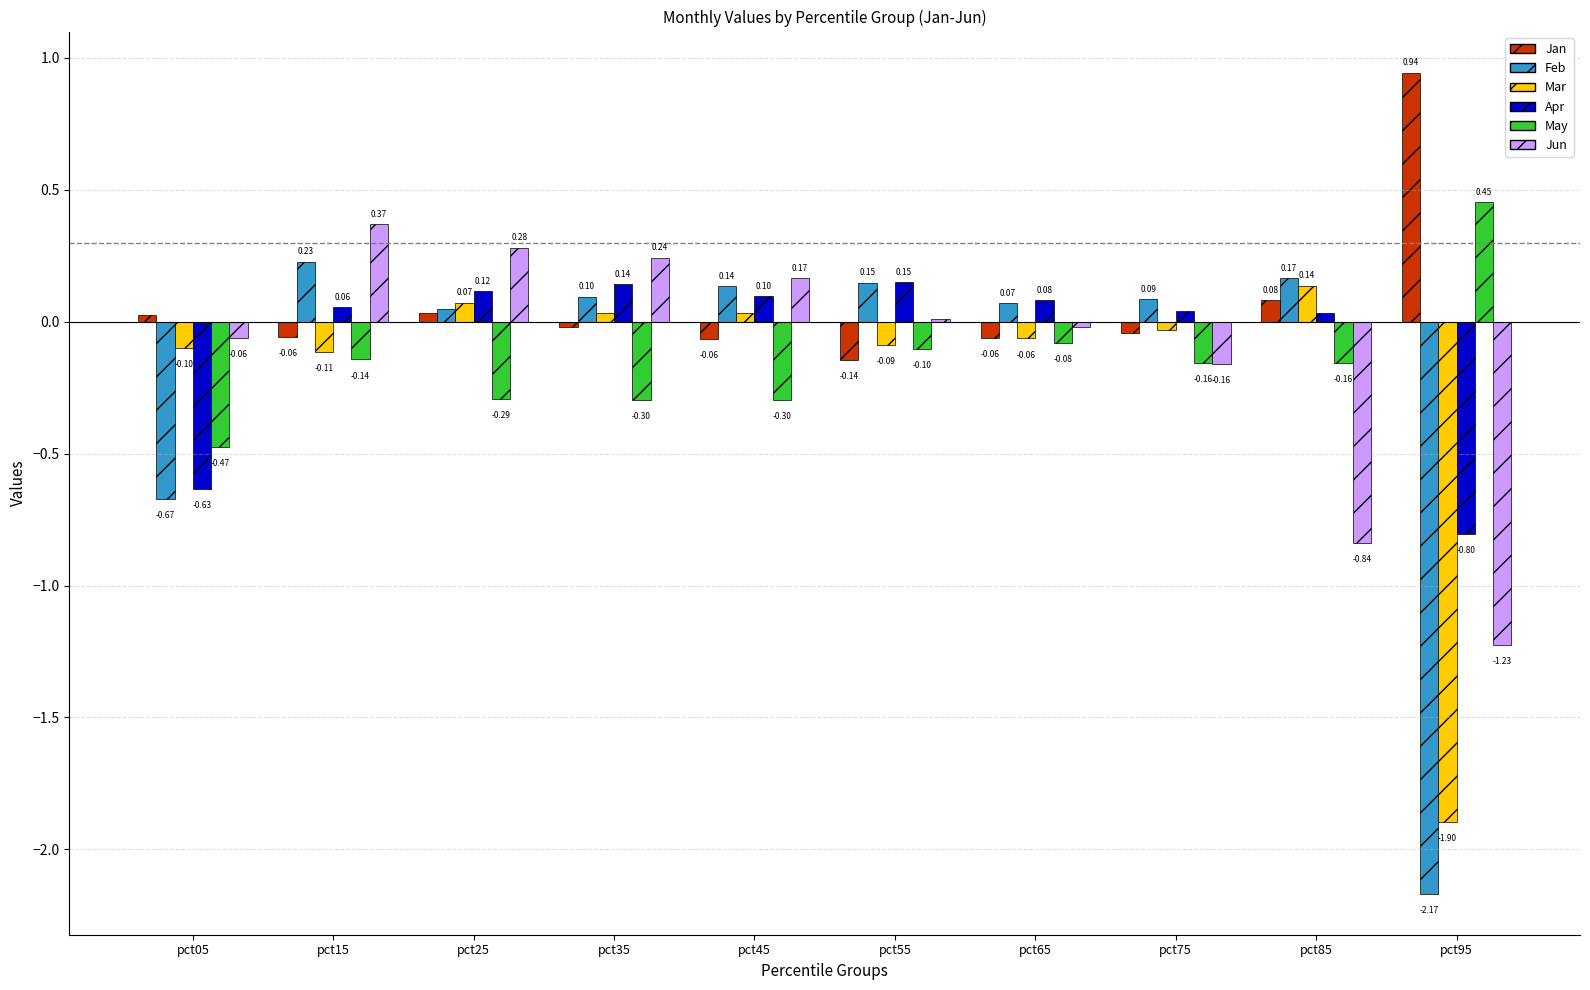

Which series changed the most between pct05 and pct25?

Apr